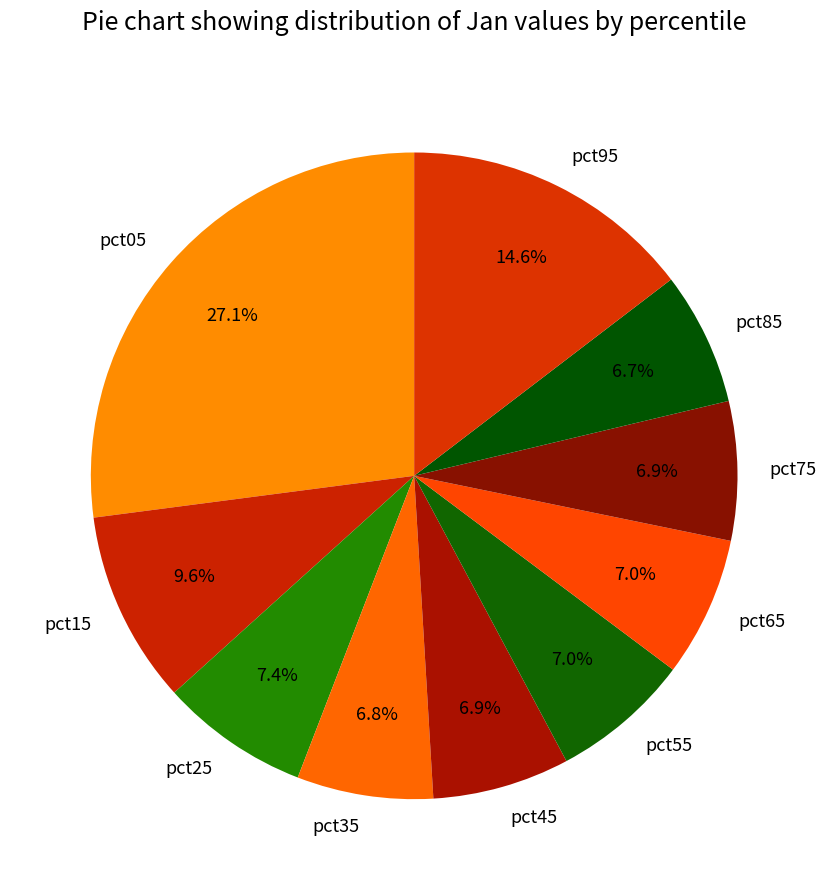

What percentage is the pct55 slice, to the nearest percent?

7%